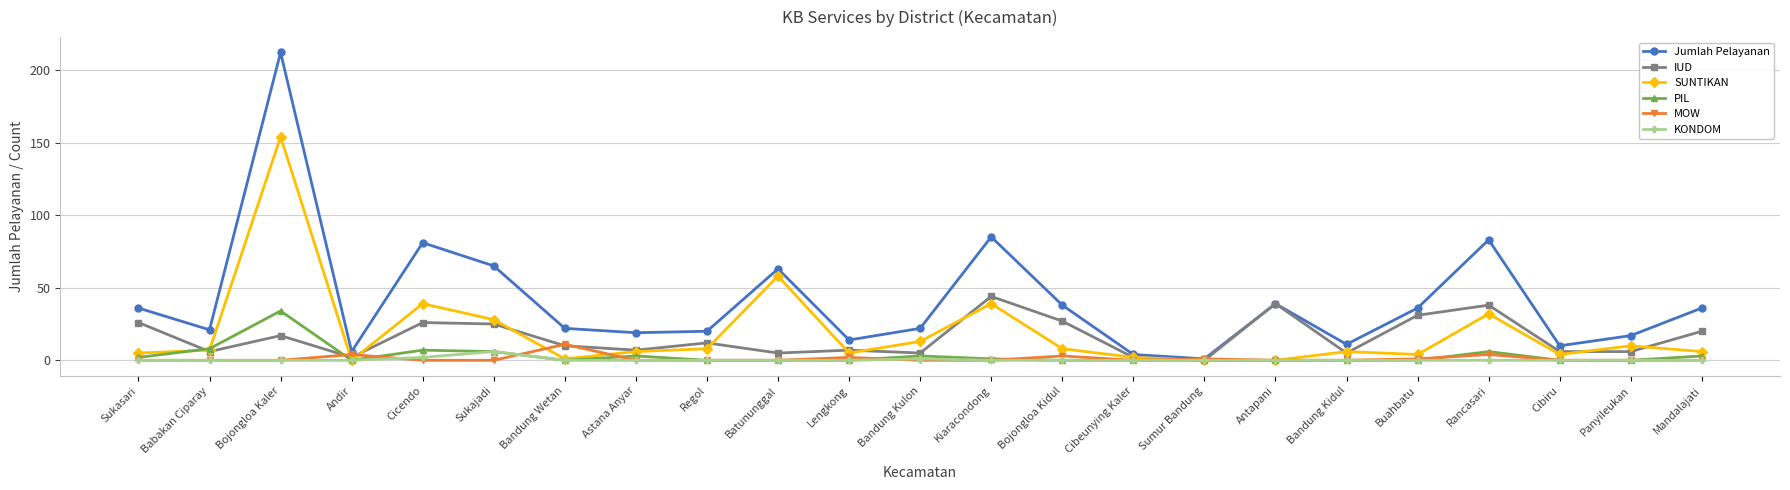

Reading left to right, what are all the values shown in this chart?

Jumlah Pelayanan: Sukasari=36	Babakan Ciparay=21	Bojongloa Kaler=212	Andir=6	Cicendo=81	Sukajadi=65	Bandung Wetan=22	Astana Anyar=19	Regol=20	Batununggal=63	Lengkong=14	Bandung Kulon=22	Kiaracondong=85	Bojongloa Kidul=38	Cibeunying Kaler=4	Sumur Bandung=1	Antapani=39	Bandung Kidul=11	Buahbatu=36	Rancasari=83	Cibiru=10	Panyileukan=17	Mandalajati=36
IUD: Sukasari=26	Babakan Ciparay=6	Bojongloa Kaler=17	Andir=2	Cicendo=26	Sukajadi=25	Bandung Wetan=10	Astana Anyar=7	Regol=12	Batununggal=5	Lengkong=7	Bandung Kulon=5	Kiaracondong=44	Bojongloa Kidul=27	Cibeunying Kaler=2	Sumur Bandung=0	Antapani=39	Bandung Kidul=5	Buahbatu=31	Rancasari=38	Cibiru=6	Panyileukan=6	Mandalajati=20
SUNTIKAN: Sukasari=5	Babakan Ciparay=7	Bojongloa Kaler=154	Andir=0	Cicendo=39	Sukajadi=28	Bandung Wetan=1	Astana Anyar=6	Regol=8	Batununggal=58	Lengkong=5	Bandung Kulon=13	Kiaracondong=39	Bojongloa Kidul=8	Cibeunying Kaler=2	Sumur Bandung=0	Antapani=0	Bandung Kidul=6	Buahbatu=4	Rancasari=32	Cibiru=4	Panyileukan=10	Mandalajati=6
PIL: Sukasari=2	Babakan Ciparay=8	Bojongloa Kaler=34	Andir=0	Cicendo=7	Sukajadi=6	Bandung Wetan=0	Astana Anyar=3	Regol=0	Batununggal=0	Lengkong=0	Bandung Kulon=3	Kiaracondong=1	Bojongloa Kidul=0	Cibeunying Kaler=0	Sumur Bandung=0	Antapani=0	Bandung Kidul=0	Buahbatu=0	Rancasari=6	Cibiru=0	Panyileukan=0	Mandalajati=3
MOW: Sukasari=0	Babakan Ciparay=0	Bojongloa Kaler=0	Andir=4	Cicendo=0	Sukajadi=0	Bandung Wetan=11	Astana Anyar=0	Regol=0	Batununggal=0	Lengkong=2	Bandung Kulon=0	Kiaracondong=0	Bojongloa Kidul=3	Cibeunying Kaler=0	Sumur Bandung=1	Antapani=0	Bandung Kidul=0	Buahbatu=1	Rancasari=4	Cibiru=0	Panyileukan=0	Mandalajati=0
KONDOM: Sukasari=0	Babakan Ciparay=0	Bojongloa Kaler=0	Andir=0	Cicendo=2	Sukajadi=6	Bandung Wetan=0	Astana Anyar=0	Regol=0	Batununggal=0	Lengkong=0	Bandung Kulon=1	Kiaracondong=0	Bojongloa Kidul=0	Cibeunying Kaler=0	Sumur Bandung=0	Antapani=0	Bandung Kidul=0	Buahbatu=0	Rancasari=0	Cibiru=0	Panyileukan=0	Mandalajati=0